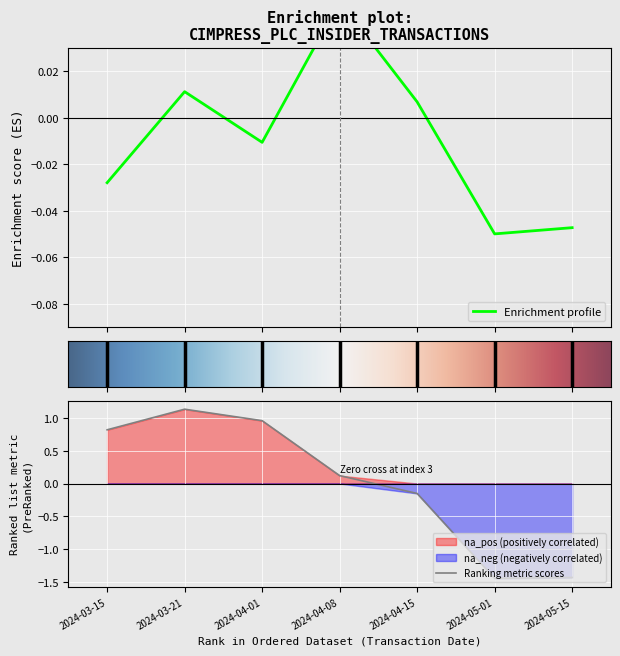

How many data points in transactionPricePerShare are above 0?

3